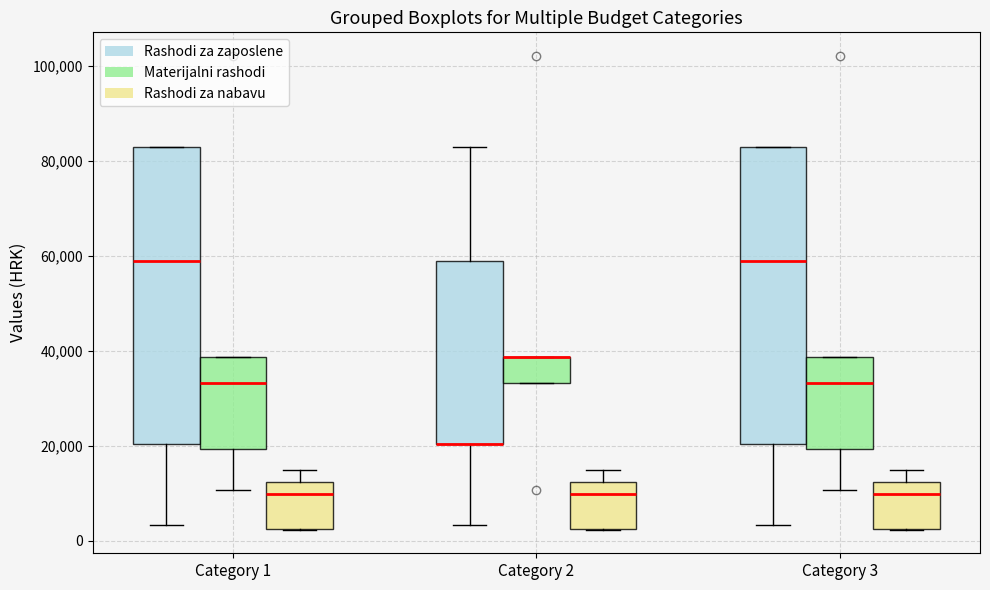

Where does the median line of the box for Category 3 (Rashodi za nabavu) sit on the y-axis? The values are not printed on the chart, so give them approximately, as read against the axis.

10000